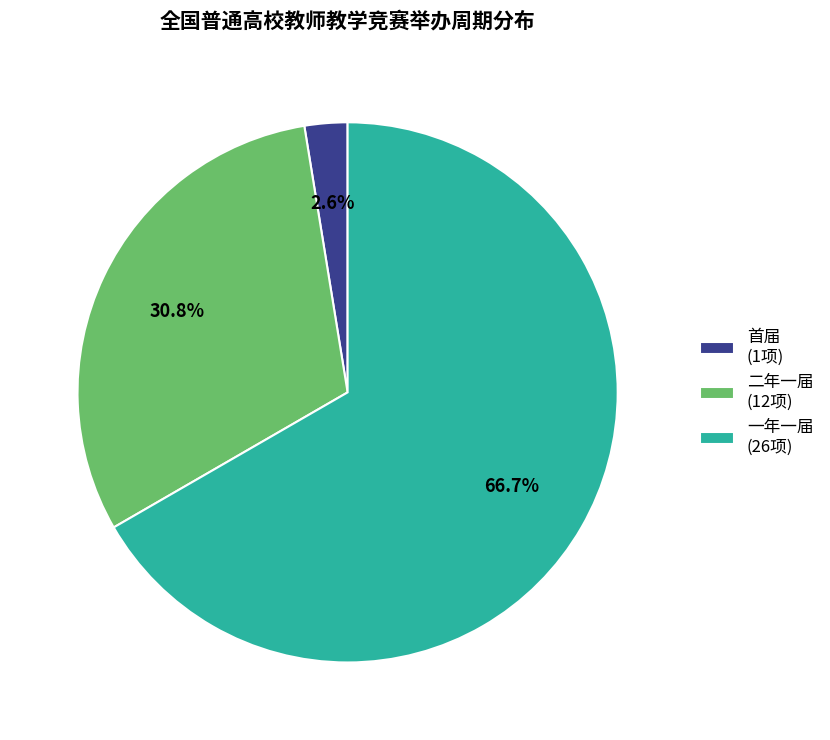

Between 首届 (1项) and 二年一届 (12项), which is larger?

二年一届 (12项)